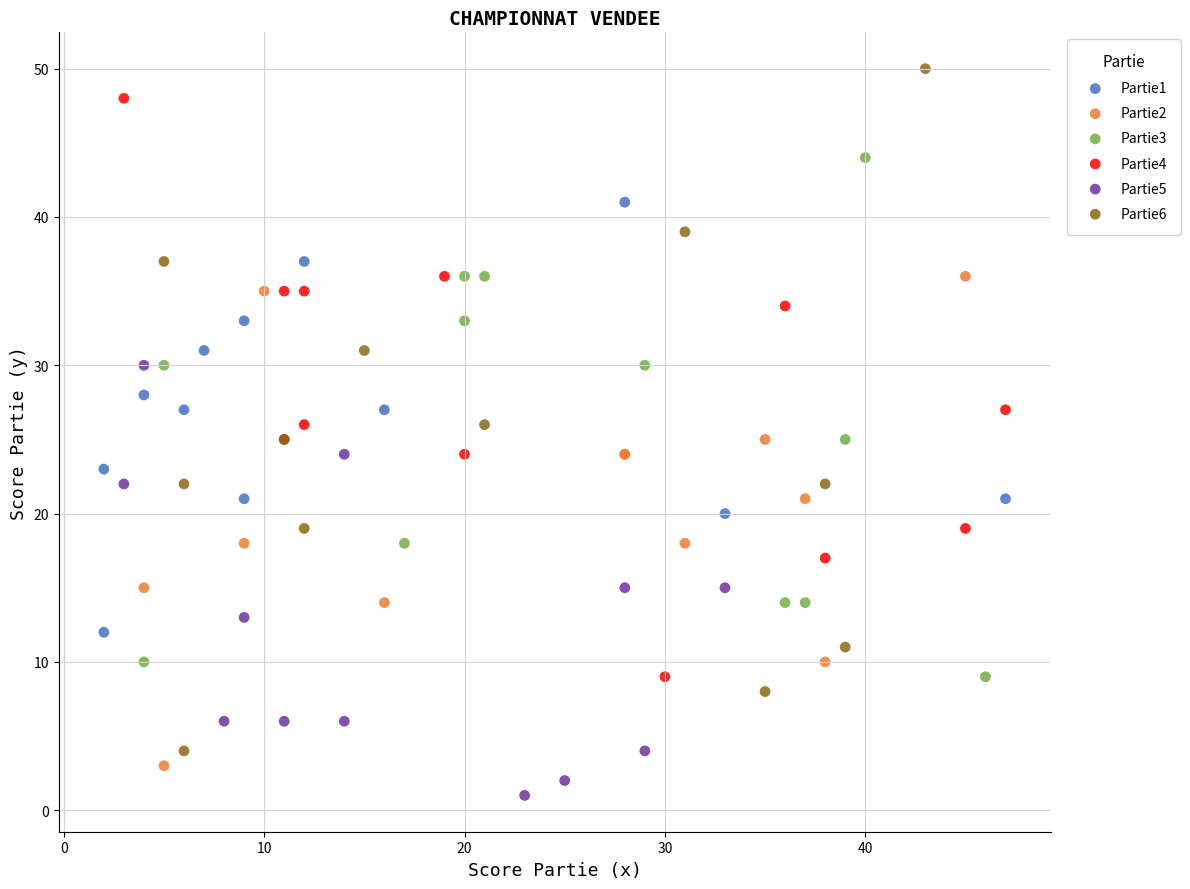

Which series contains the highest Y value?

Partie6